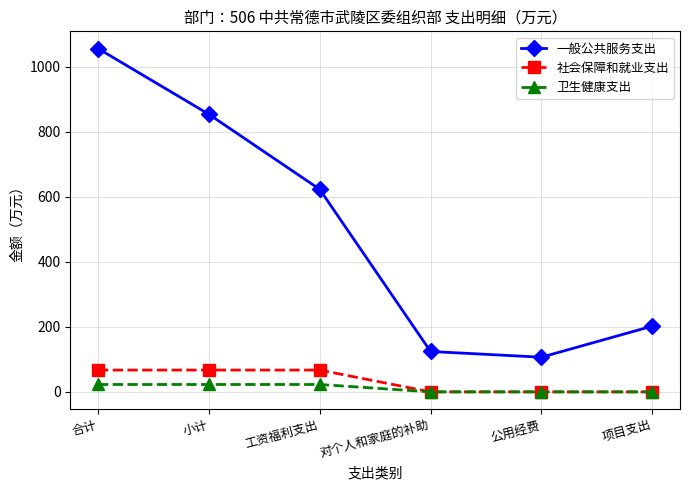

How many series are shown in this chart?

3